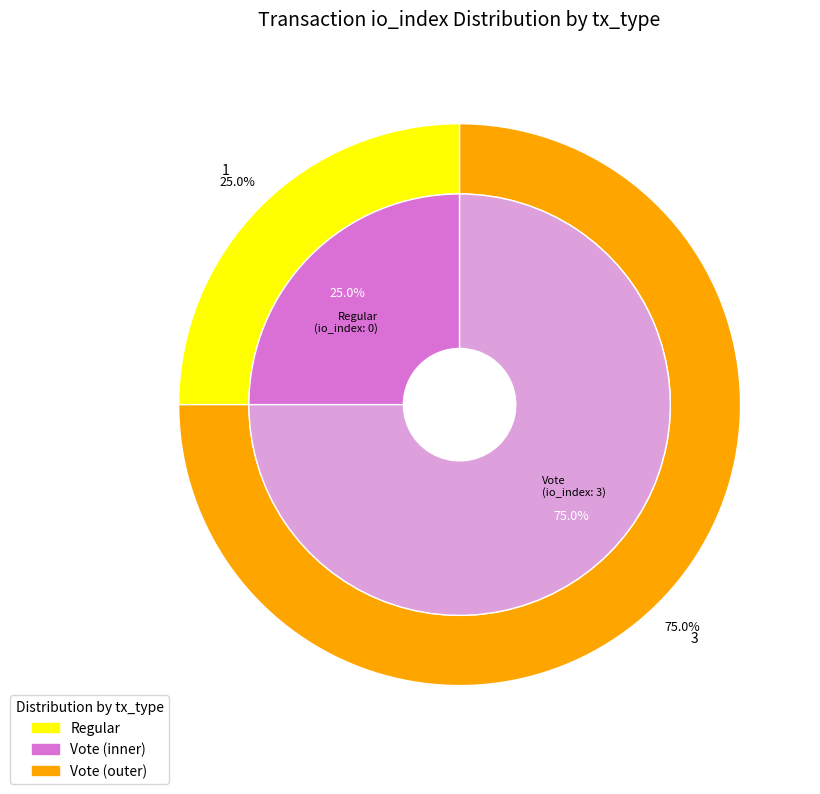

What is the change in value from Regular to Vote?

+3